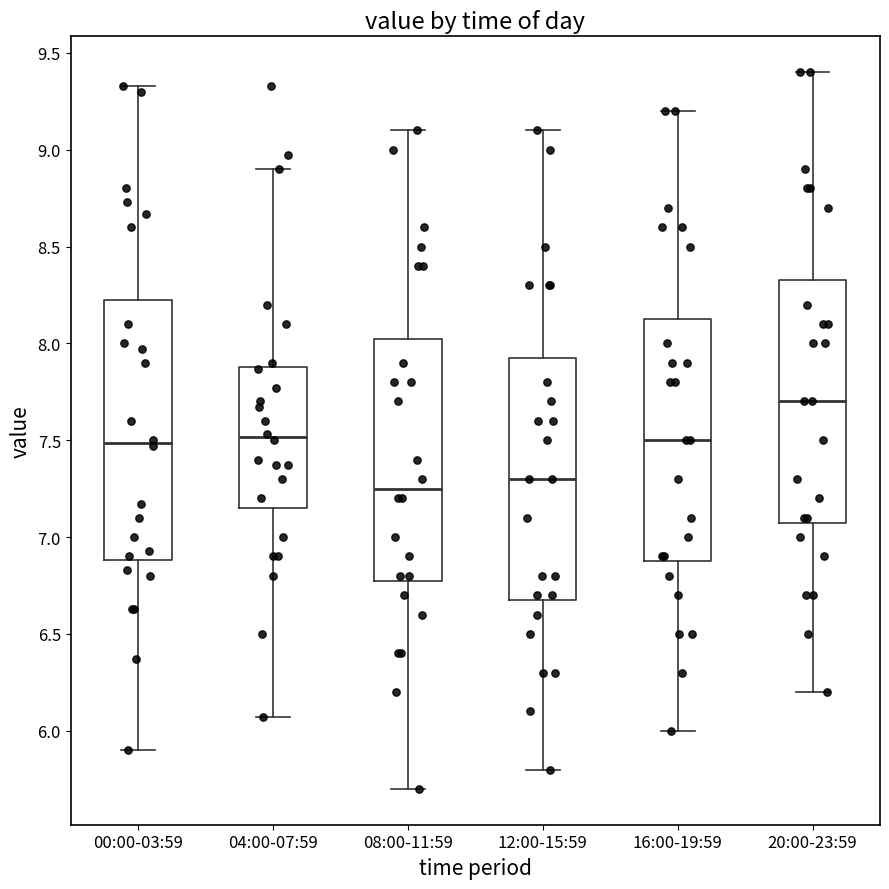

Which box is the tallest, from its lower edge to its upper edge?

00:00-03:59